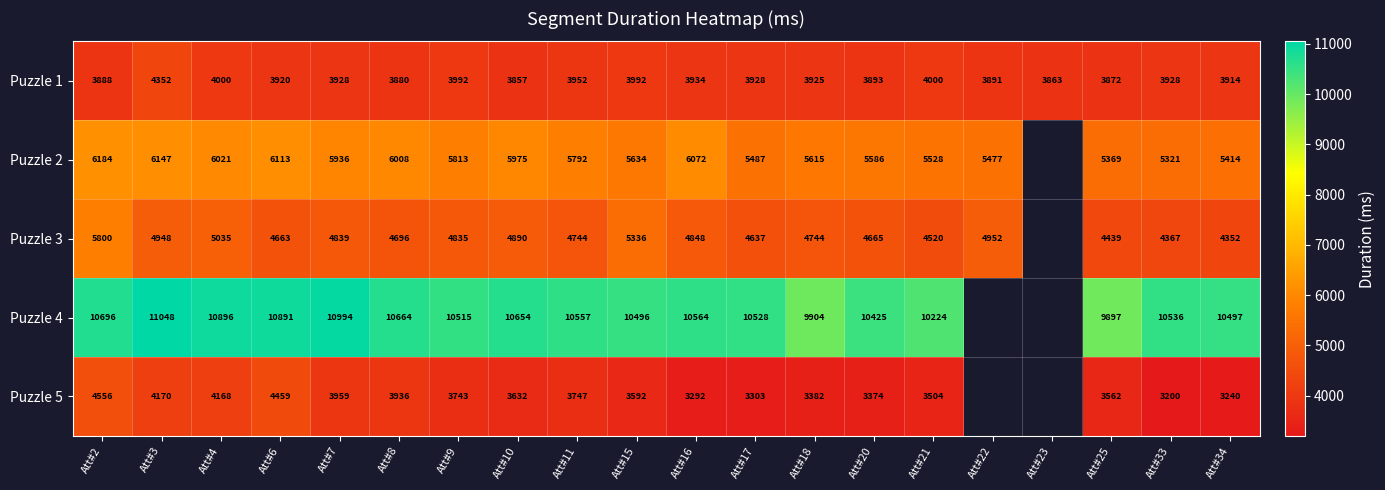

What is the sum of the Puzzle 5 values at Att#4 and Att#3?

8338